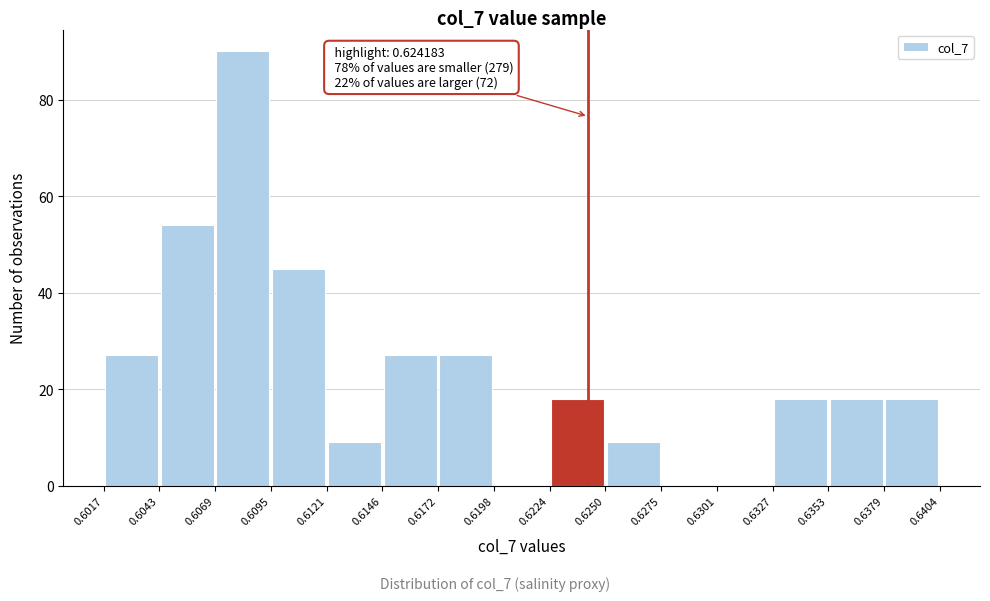

Over which range of the x-axis is the bar tallest?

0.6069 to 0.6095